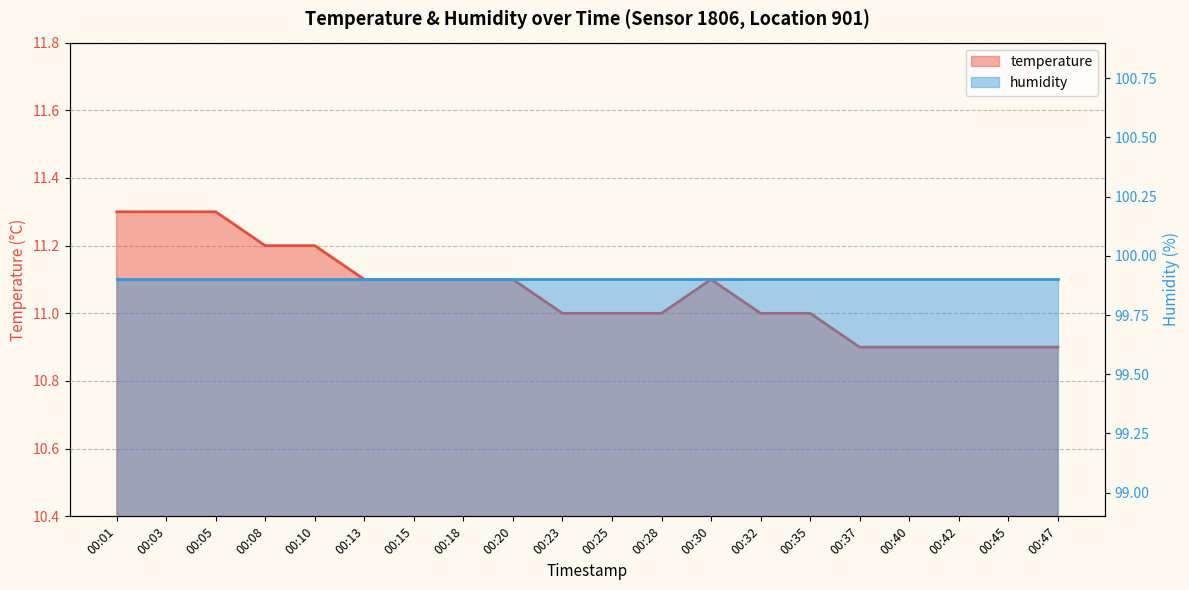

Count the values in the range 11 to 12.

15